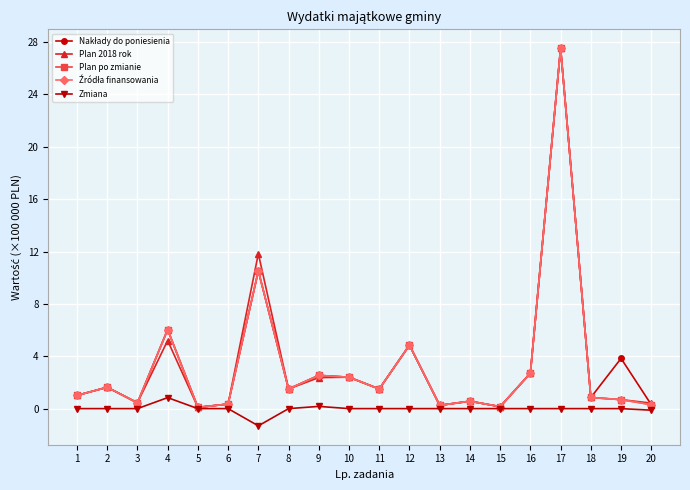

Does the chart have visible grid lines?

Yes